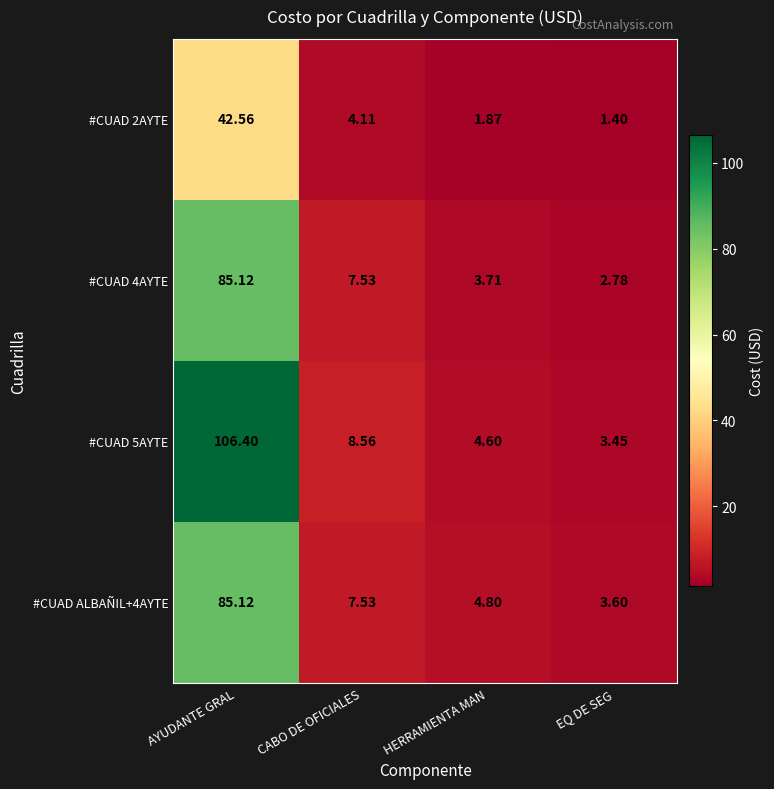

Where is #CUAD 4AYTE nearest to the value 43?

CABO DE OFICIALES